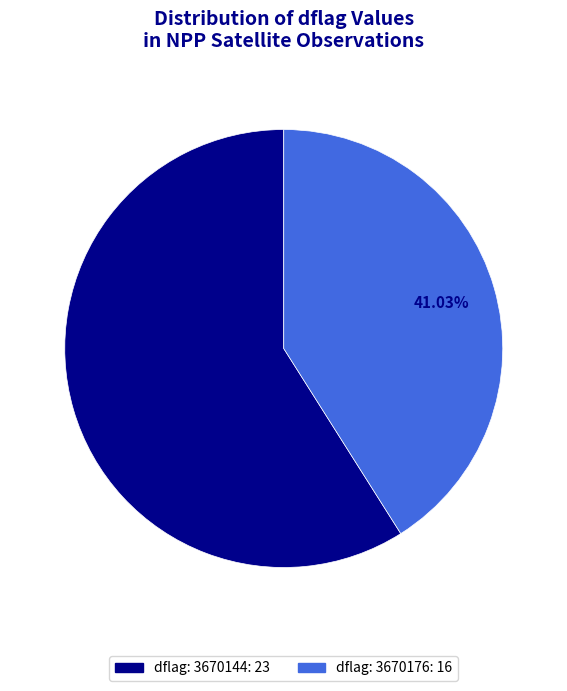

Does any single category account for the majority?

Yes